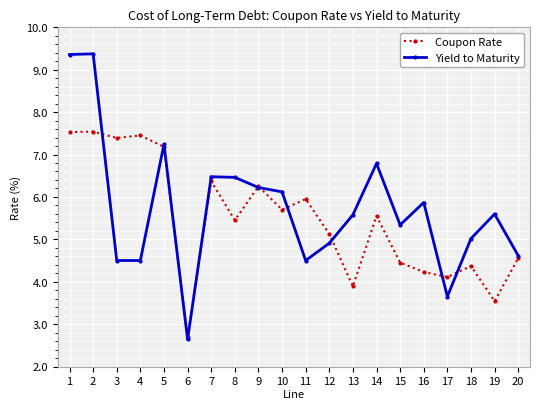

Which series has the widest spread of values?

Yield to Maturity